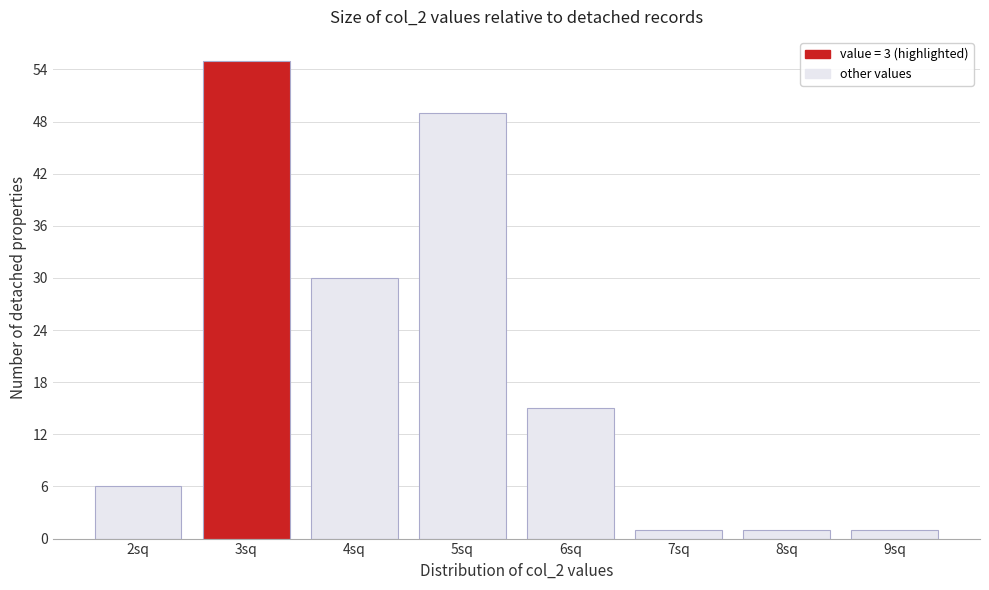

Reading left to right, extract all data points from this chart.

6	55	30	49	15	1	1	1